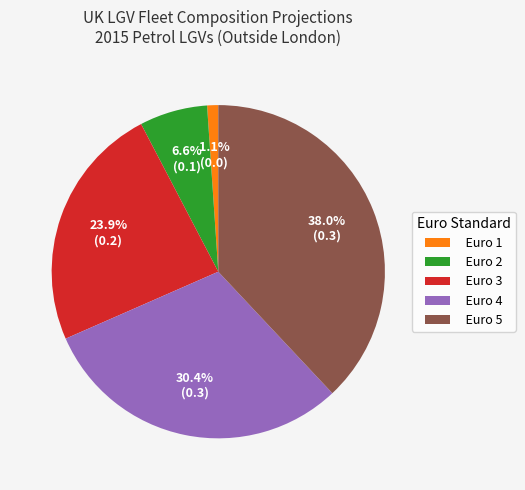

To the nearest percent, what portion does Euro 5 represent?

38%